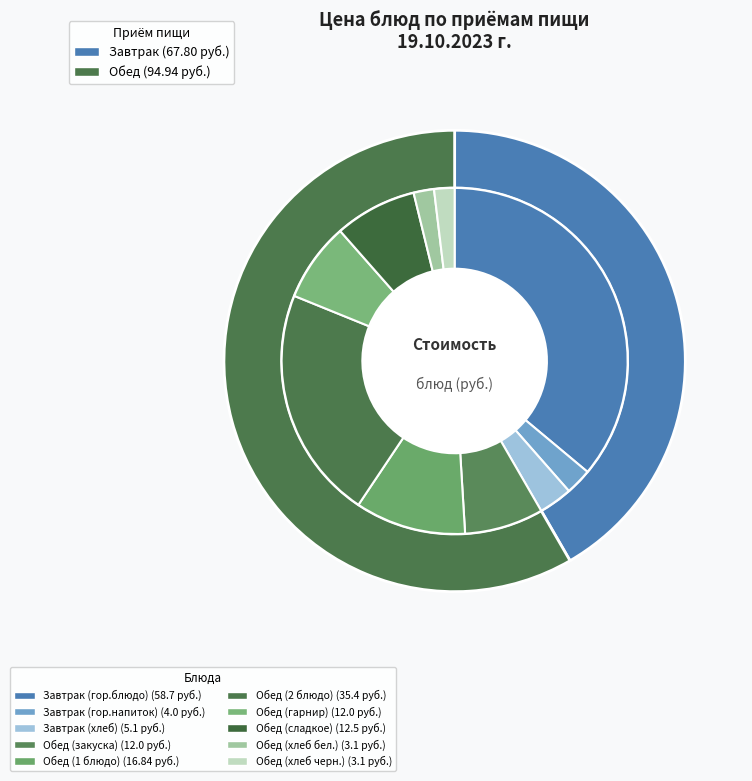

What percentage is the Завтрак (гор.напиток) slice, to the nearest percent?

2%